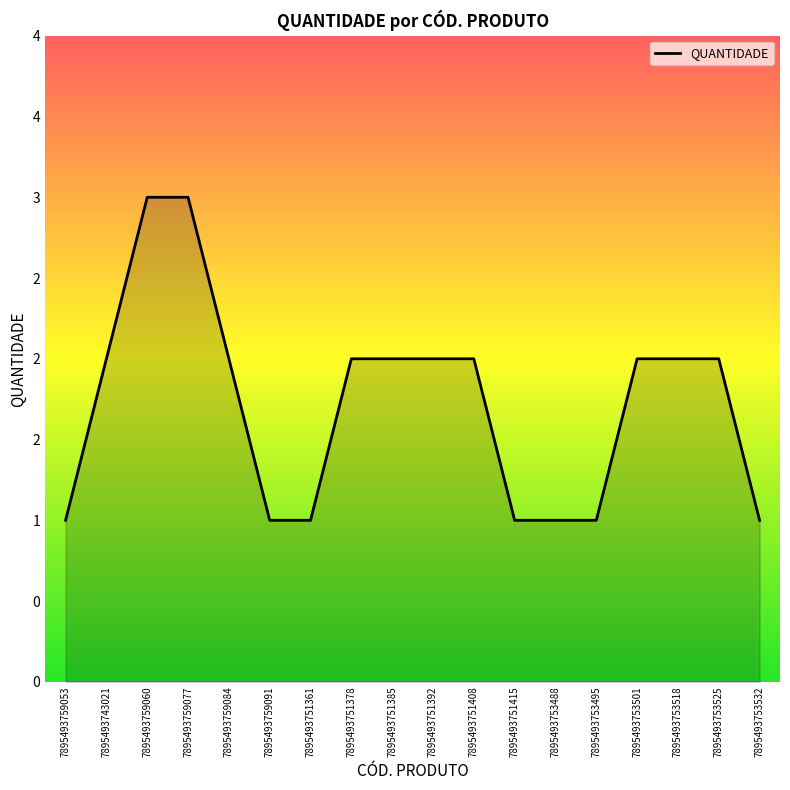

What is the sum of all values?

31